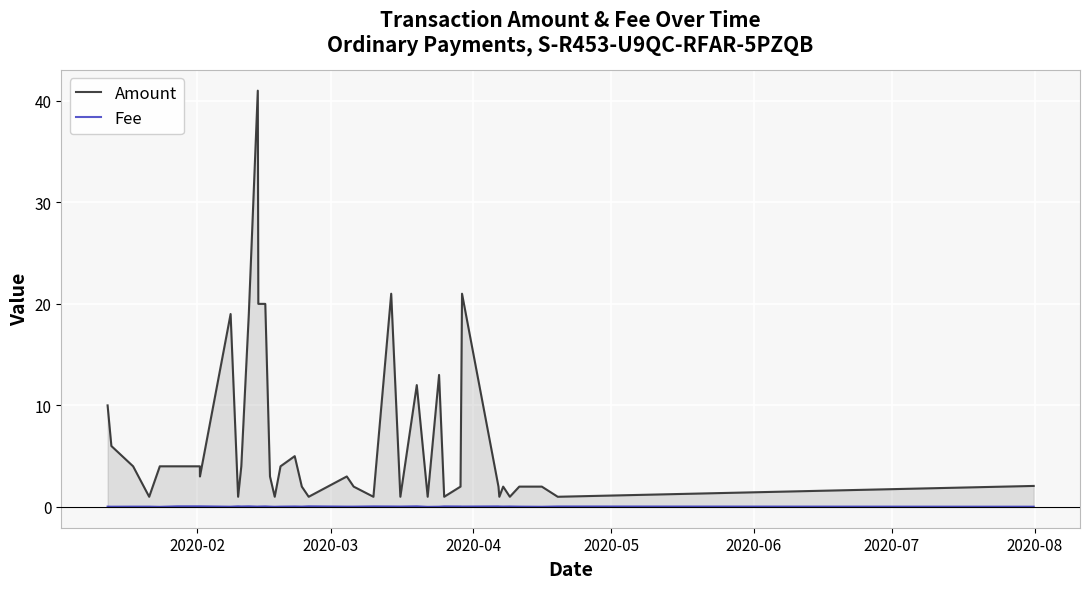

Reading right to left, what are all the values shown in this chart?

Amount: 2.1	1.0	2.0	2.0	1.0	2.0	1.0	2.0	21.0	2.0	1.0	13.0	1.0	12.0	1.0	21.0	1.0	2.0	3.0	1.0	2.0	5.0	4.0	1.0	3.0	20.0	20.0	41.0	19.0	4.0	1.0	19.0	3.0	4.0	4.0	4.0	1.0	4.0	6.0	10.0
Fee: 0.0	0.0	0.0	0.0	0.0	0.0	0.0	0.1	0.0	0.0	0.1	0.0	0.0	0.1	0.0	0.0	0.1	0.0	0.0	0.1	0.0	0.0	0.0	0.0	0.0	0.1	0.0	0.0	0.1	0.0	0.1	0.0	0.1	0.1	0.1	0.0	0.0	0.0	0.0	0.0